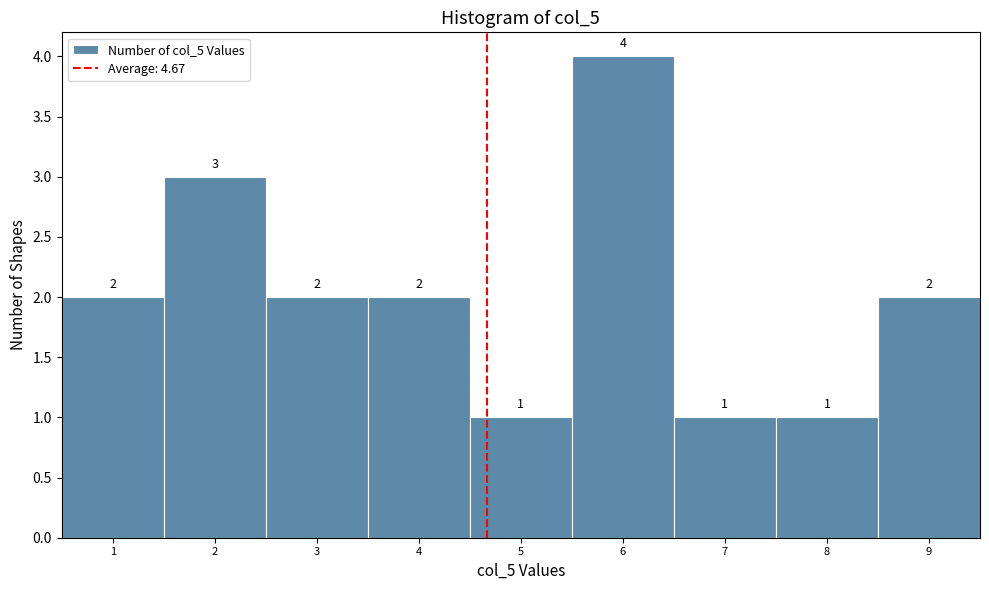

Reading left to right, list every bar in this chart as the range it spans on the x-axis followed by its height.

0.5 to 1.5: 2
1.5 to 2.5: 3
2.5 to 3.5: 2
3.5 to 4.5: 2
4.5 to 5.5: 1
5.5 to 6.5: 4
6.5 to 7.5: 1
7.5 to 8.5: 1
8.5 to 9.5: 2